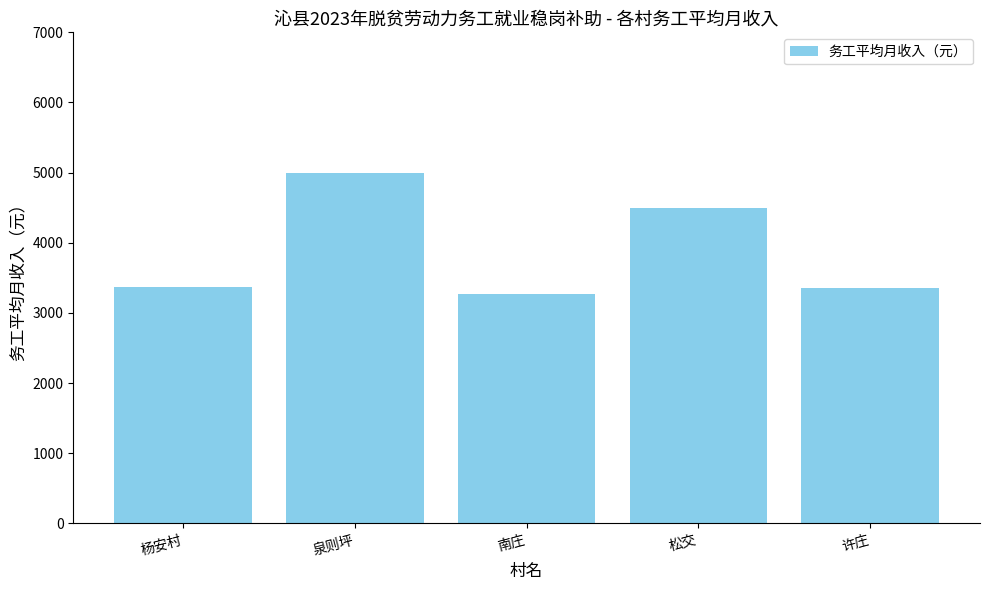

What is the label of the 5th bar from the left?

许庄